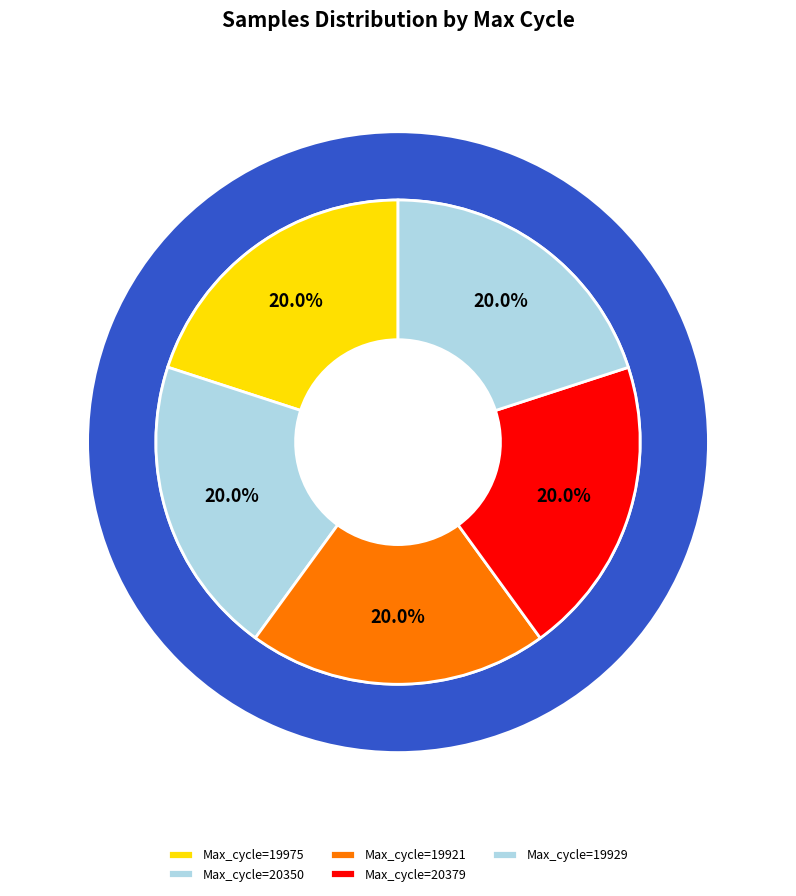

Is there a majority slice in this chart?

No